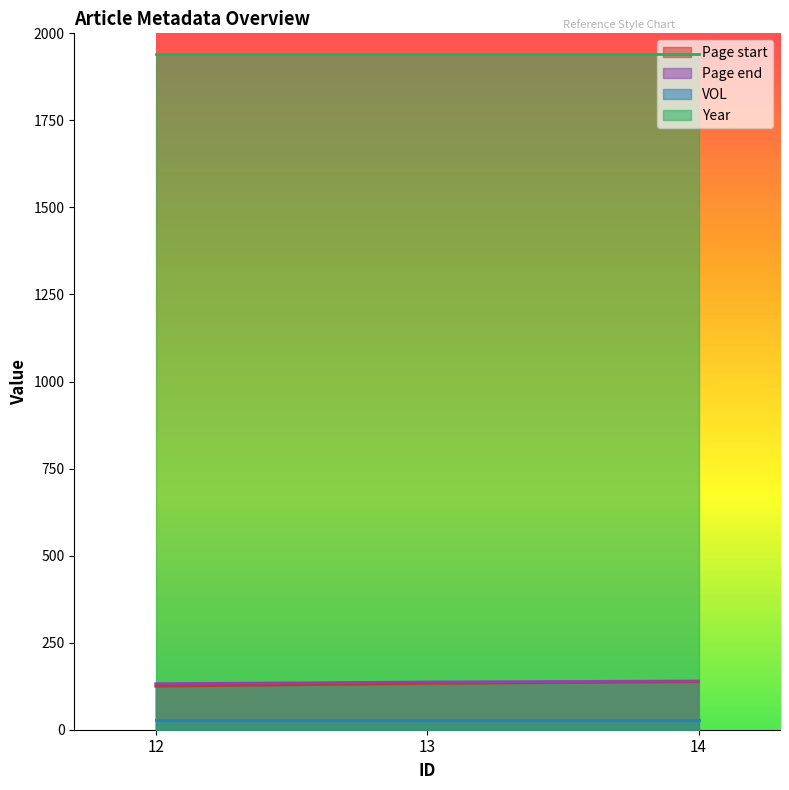

Which has a higher value, 13 or 14?

14